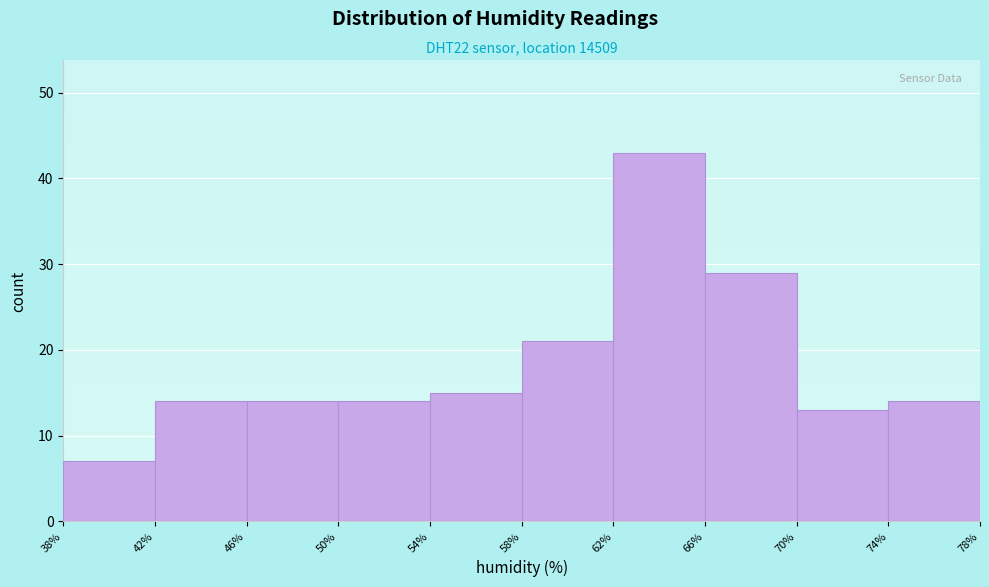

How tall is the bar that spans 70% to 74% on the x-axis? The values are not printed on the chart, so give them approximately, as read against the axis.

13